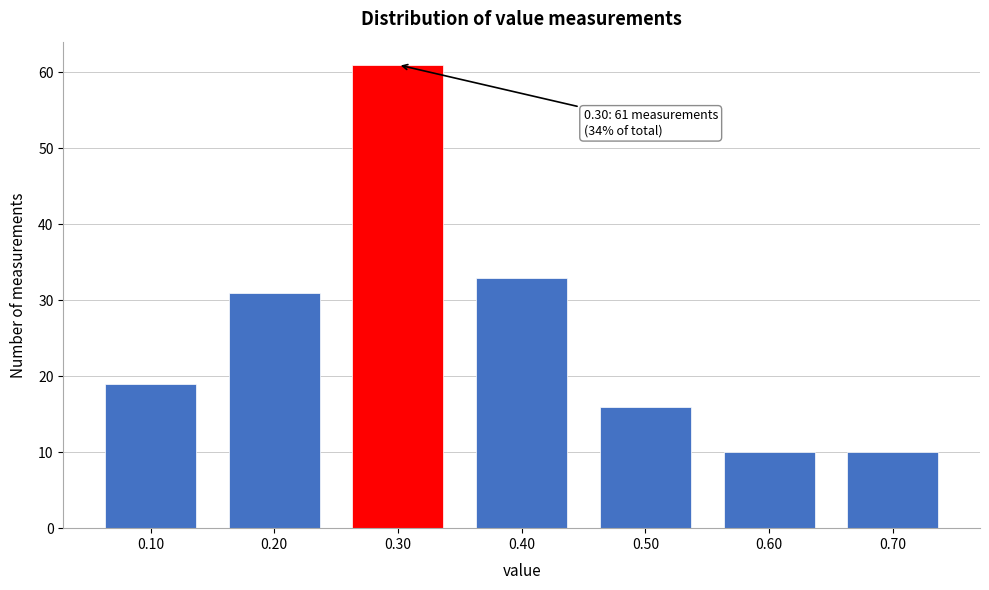

Over which range of the x-axis is the bar tallest?

0.25 to 0.35